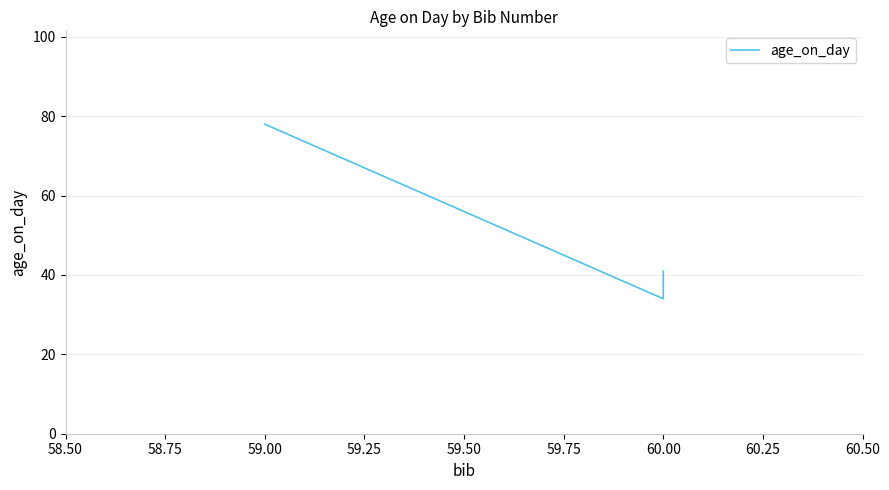

What is the minimum value shown in the chart?

34